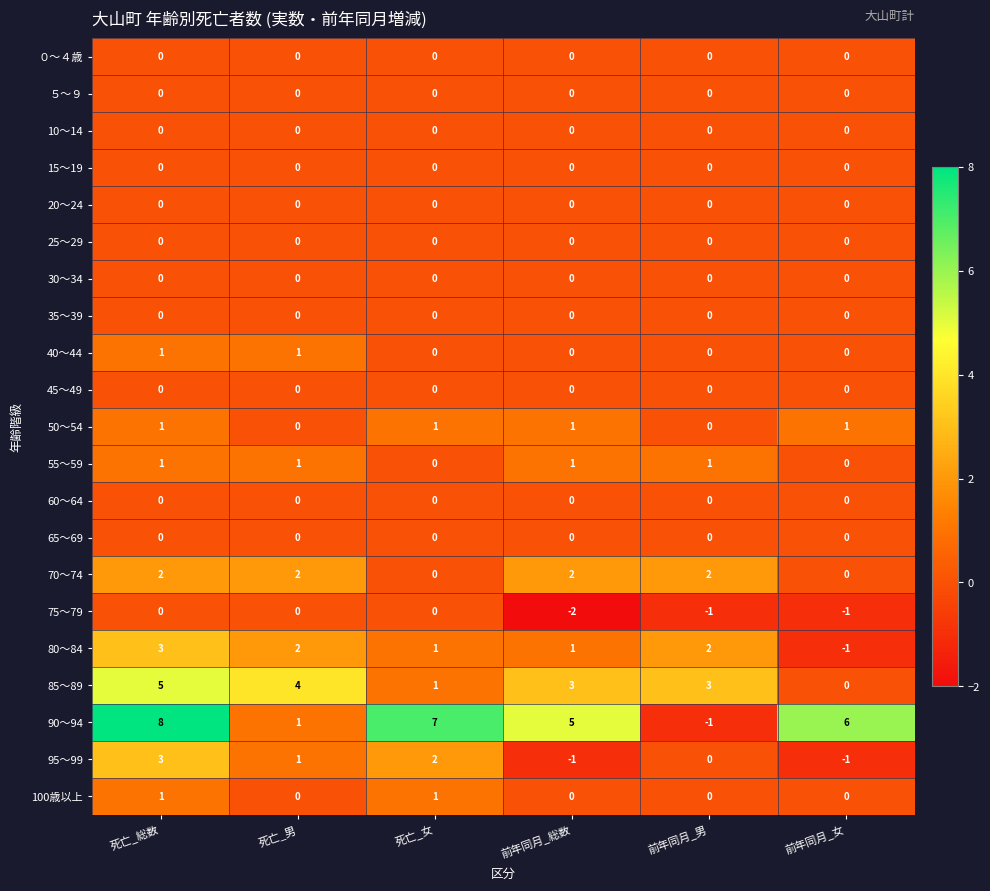

True or false: ５～９ has a value of 0 at 死亡_男.

True